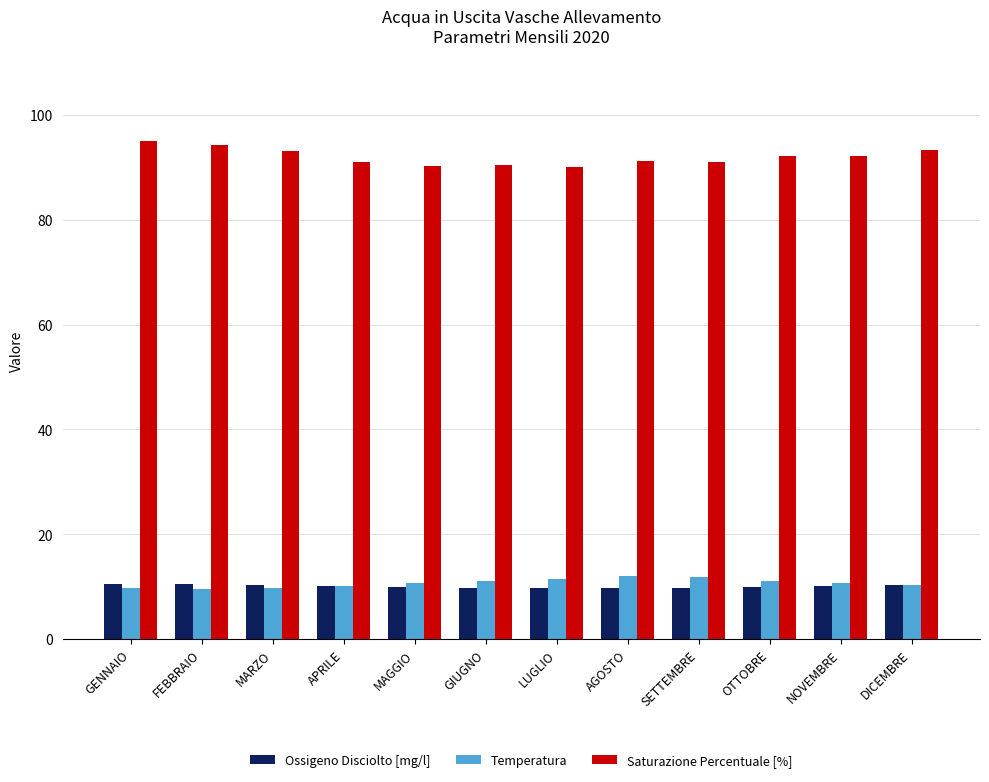

What is the spread (max minus min) of values at SETTEMBRE?

81.4